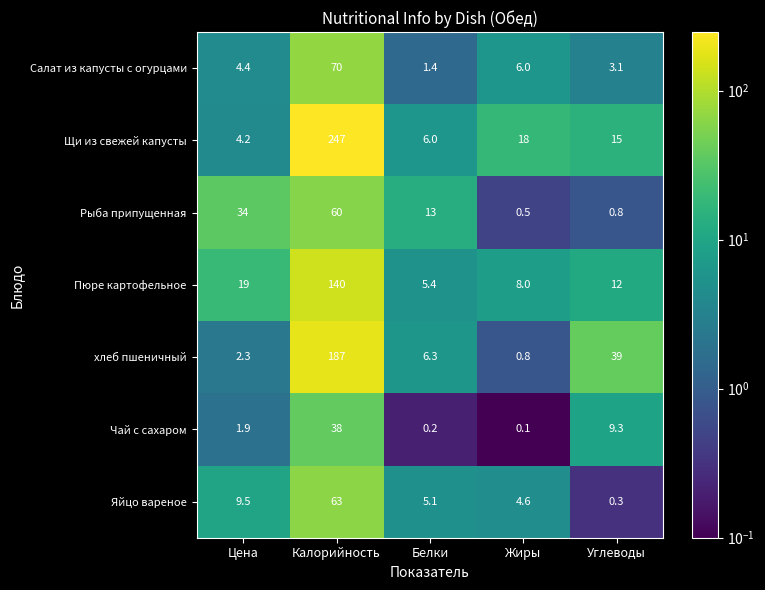

What is the difference between the Яйцо вареное values at Белки and Углеводы?

4.8